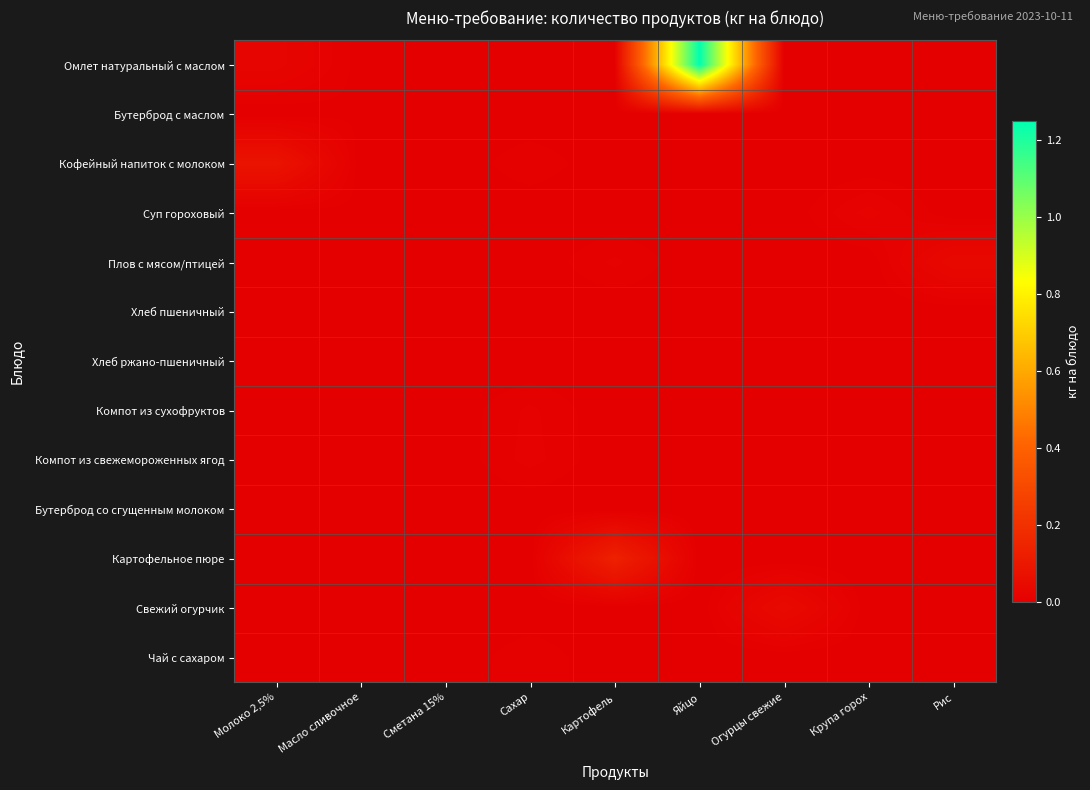

Rank the series by their maximum value, from highest to lowest.

Омлет натуральный с маслом, Картофельное пюре, Кофейный напиток с молоком, Свежий огурчик, Плов с мясом/птицей, Суп гороховый, Компот из свежемороженных ягод, Компот из сухофруктов, Чай с сахаром, Бутерброд с маслом, Хлеб пшеничный, Хлеб ржано-пшеничный, Бутерброд со сгущенным молоком